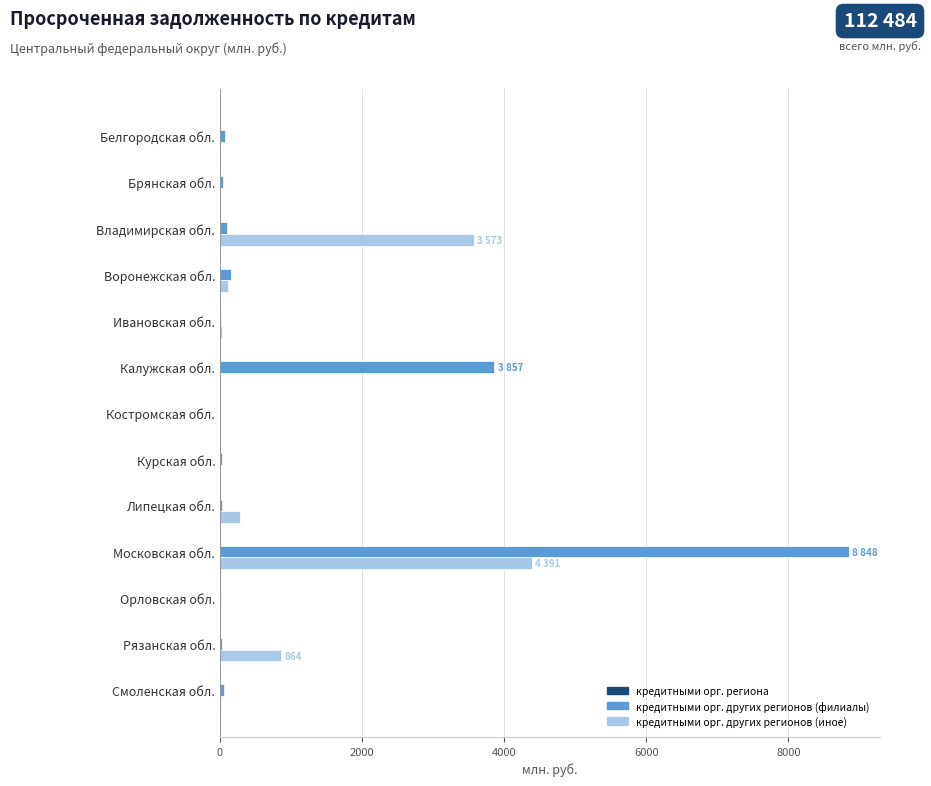

How many series are shown in this chart?

2